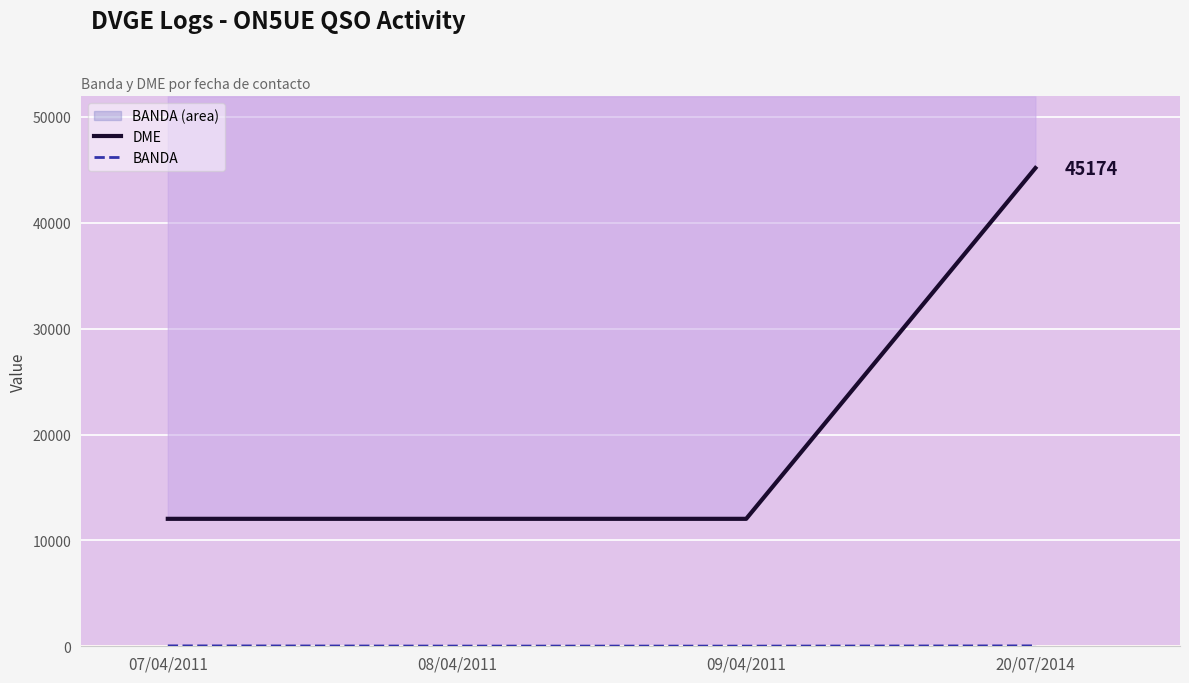

True or false: DME and BANDA cross at least once.

False